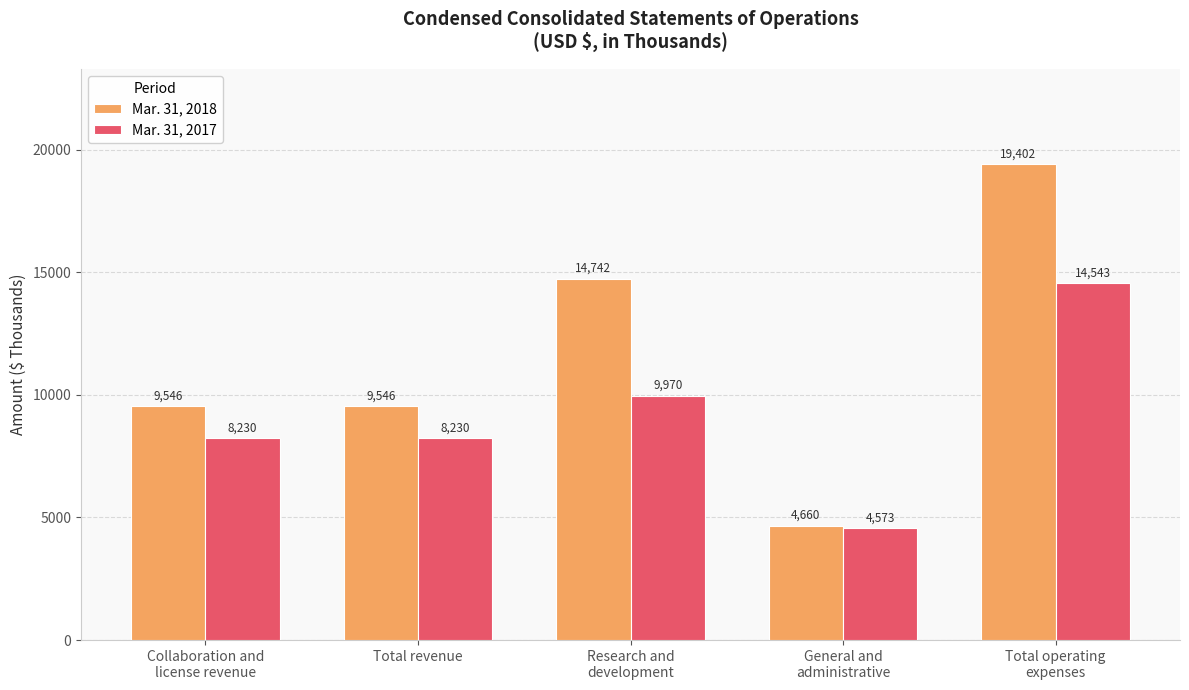

The value of Mar. 31, 2017 at Total revenue is 8230. True or false?

True